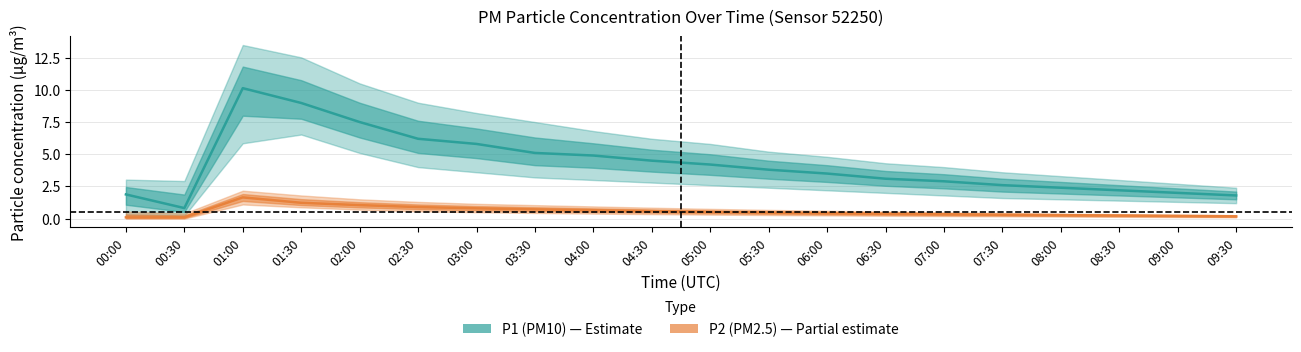

True or false: P1 (PM10) and P2 (PM2.5) intersect in this chart.

False